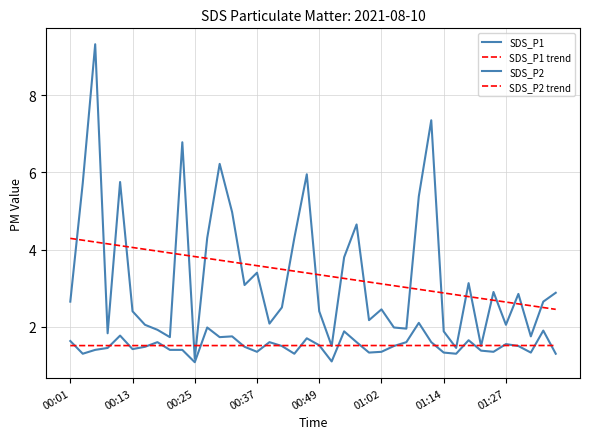

How many intersections are there between SDS_P2 and SDS_P2 trend?

21